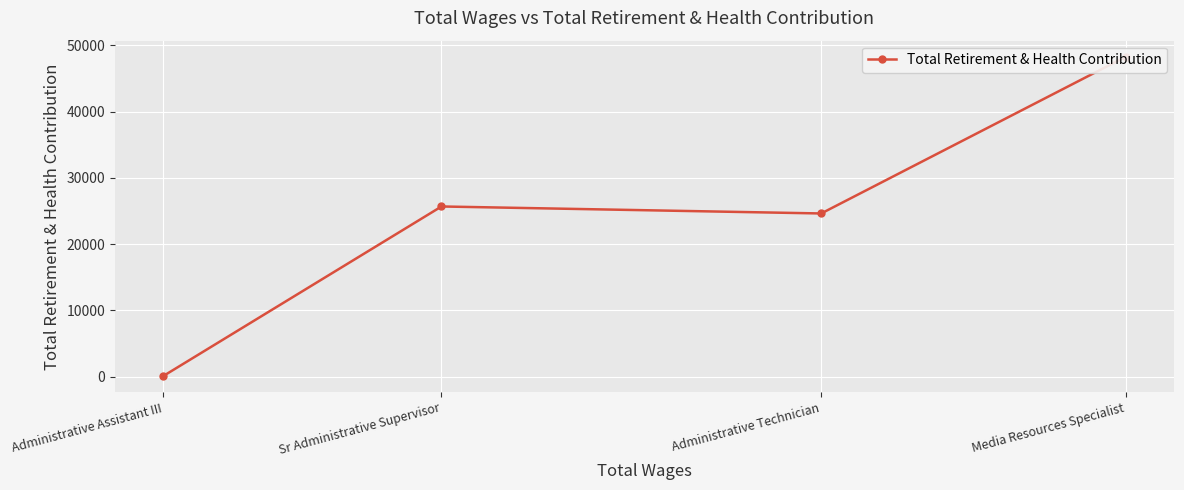

How many values exceed 25684?

1